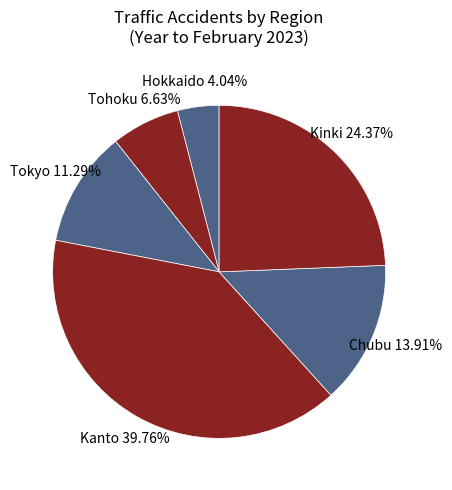

How many segments does this pie chart have?

6